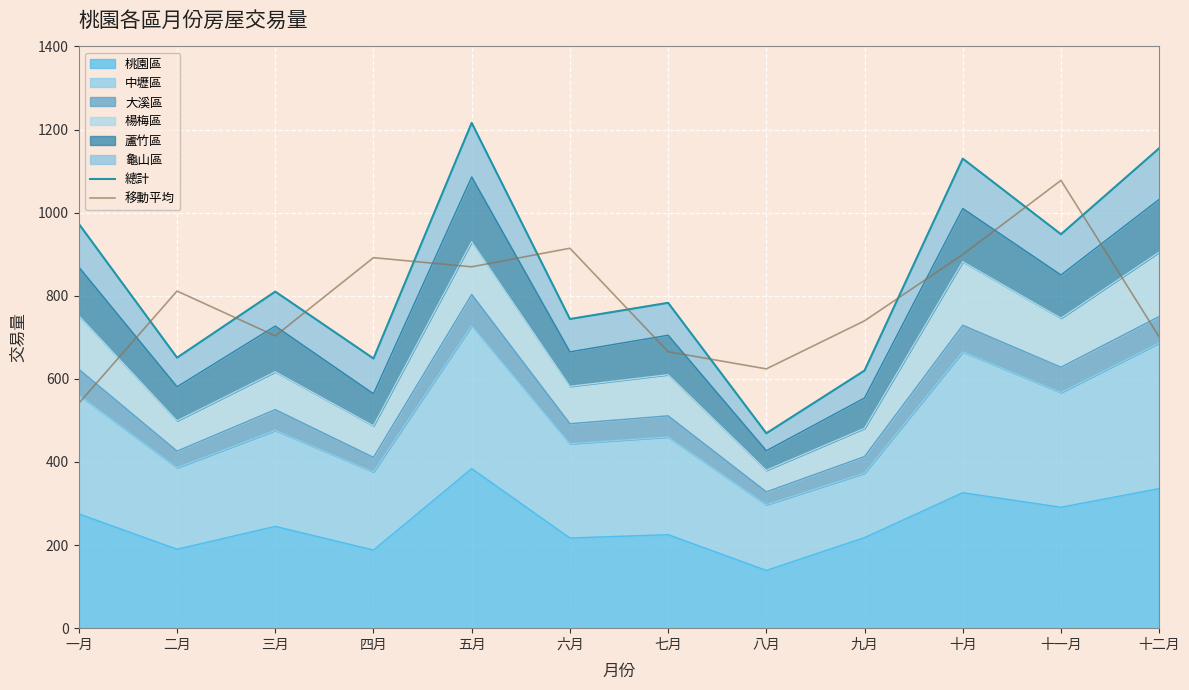

True or false: 移動平均 has a value of 891.7 at 四月.

True